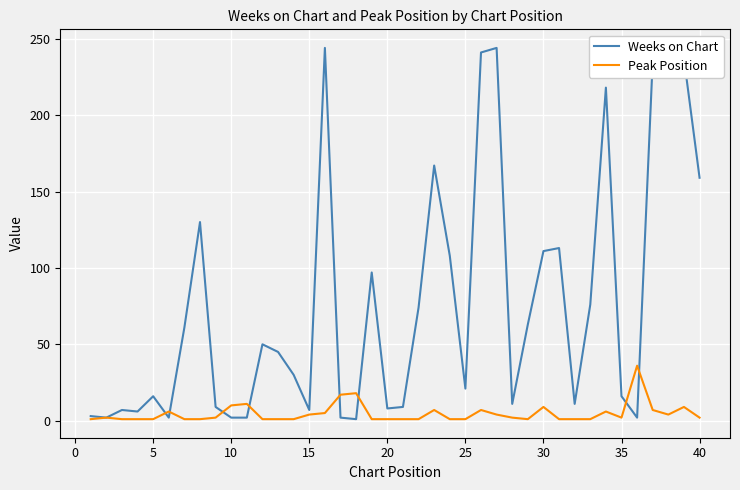

What is the highest value of the Weeks on Chart series?

244